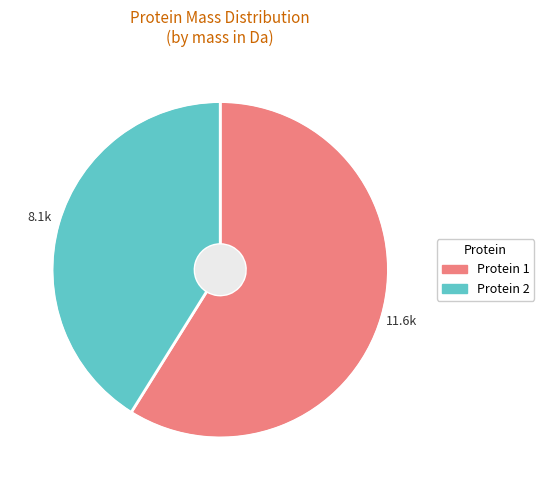

Is there any slice that represents more than half of the pie?

Yes